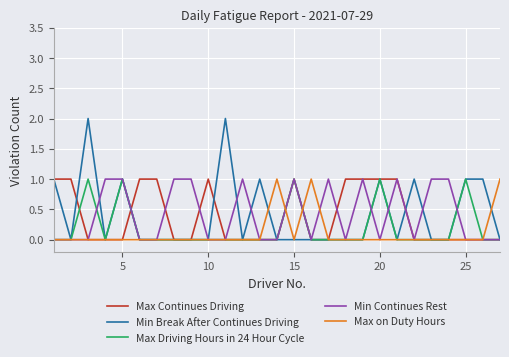

Which series has the widest spread of values?

Min Break After Continues Driving